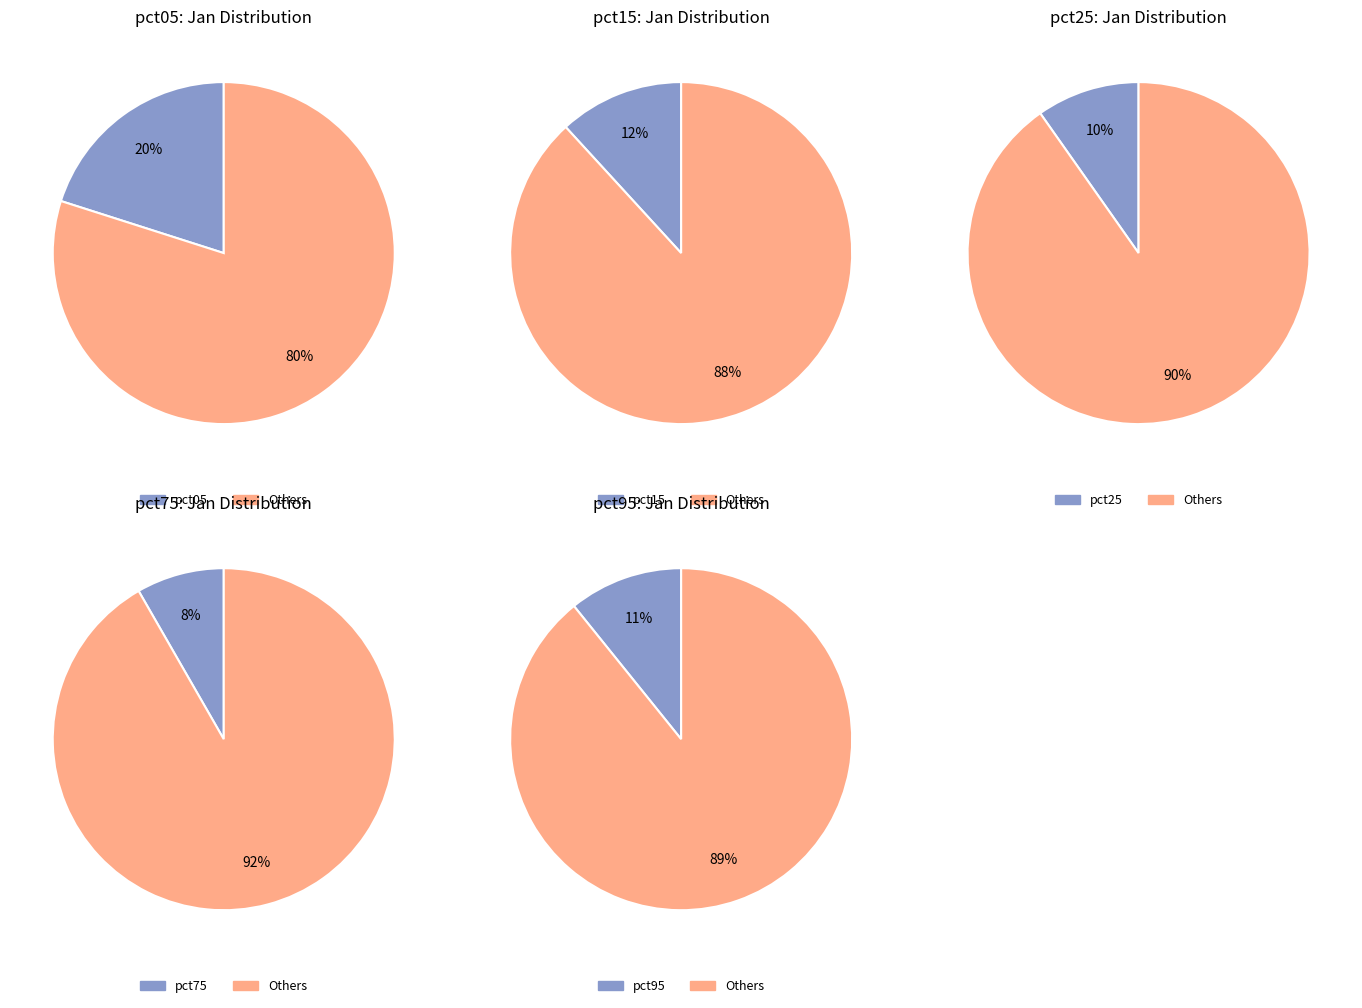

Do pct35 and pct95 together represent more than half of the pie?

No